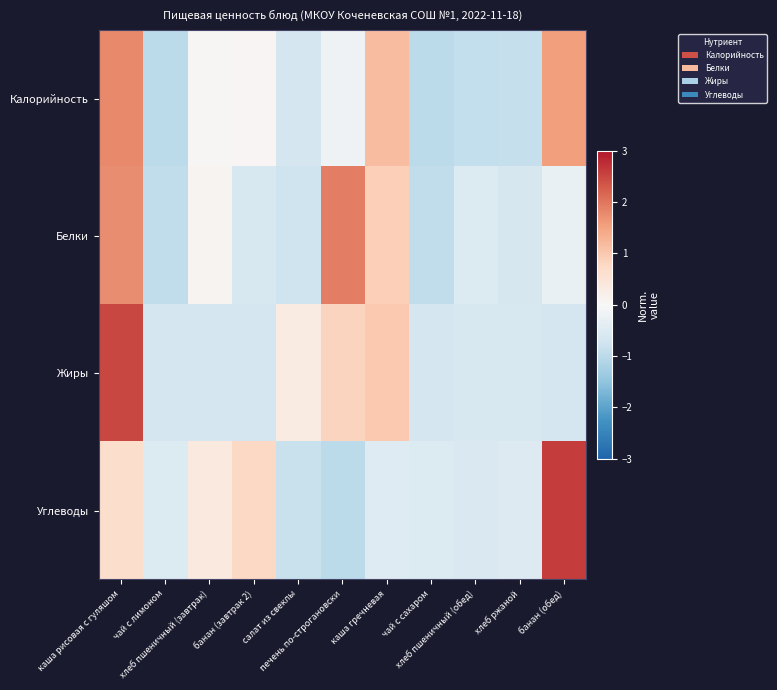

Between чай с сахаром and хлеб пшеничный (обед), which is larger?

хлеб пшеничный (обед)